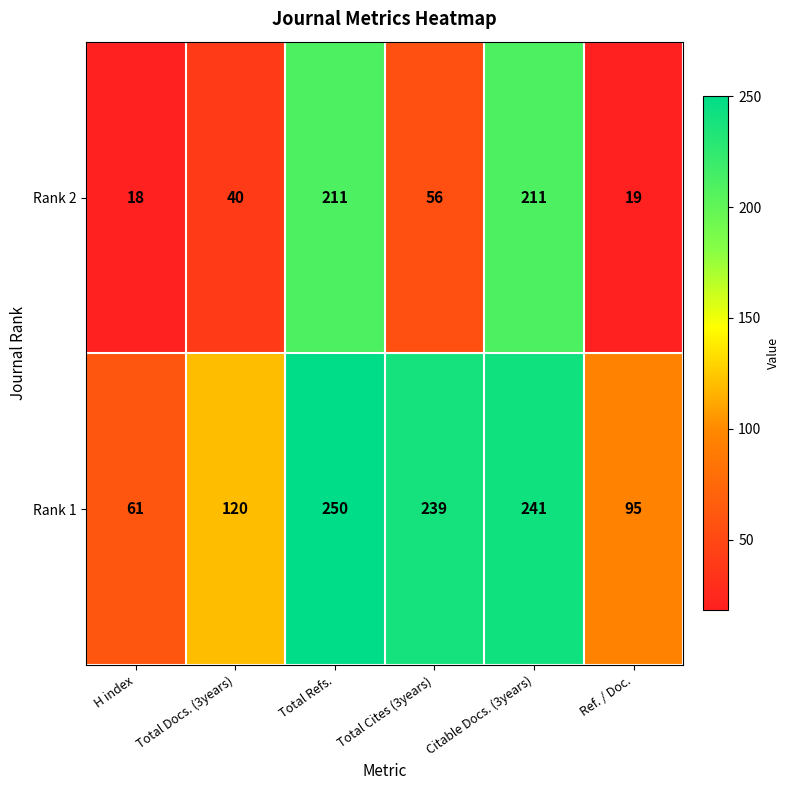

At which category is the sum across all series the highest?

Total Refs.